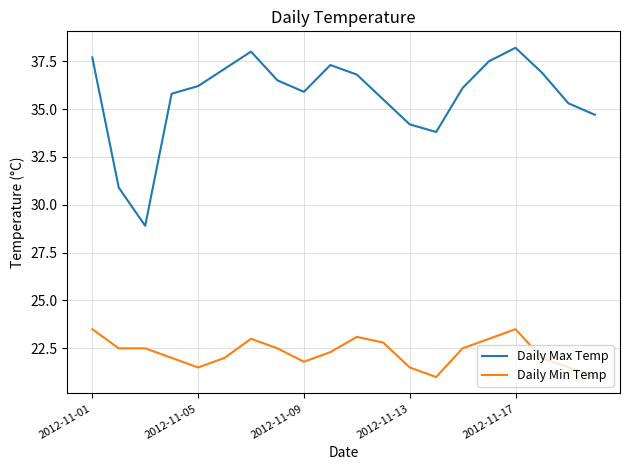

Which series has the largest total across all categories?

Daily Max Temp